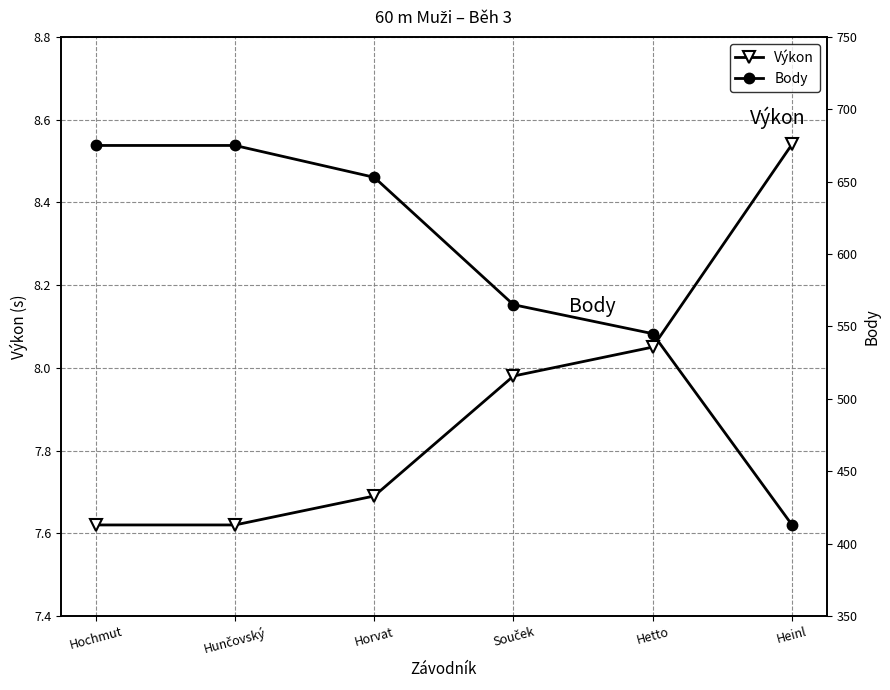

At how many categories does at least one series exceed 630?

3